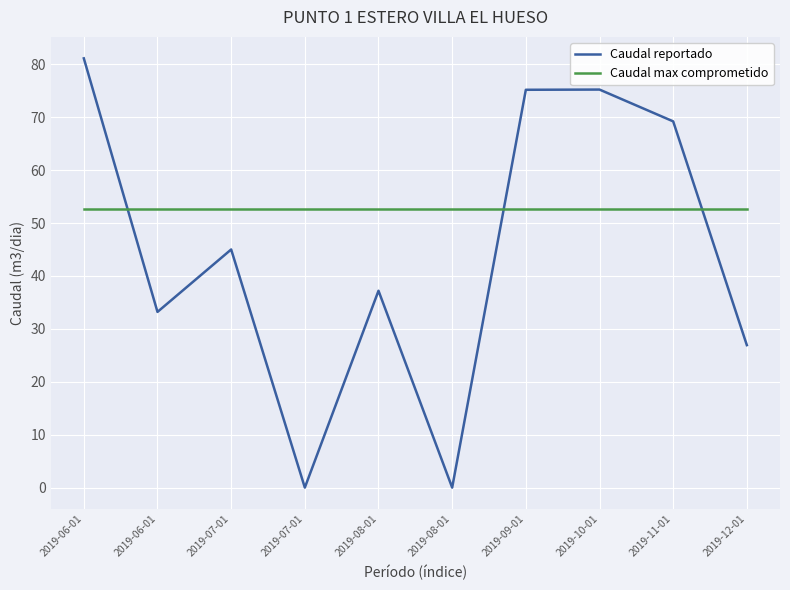

Does the chart have visible grid lines?

Yes